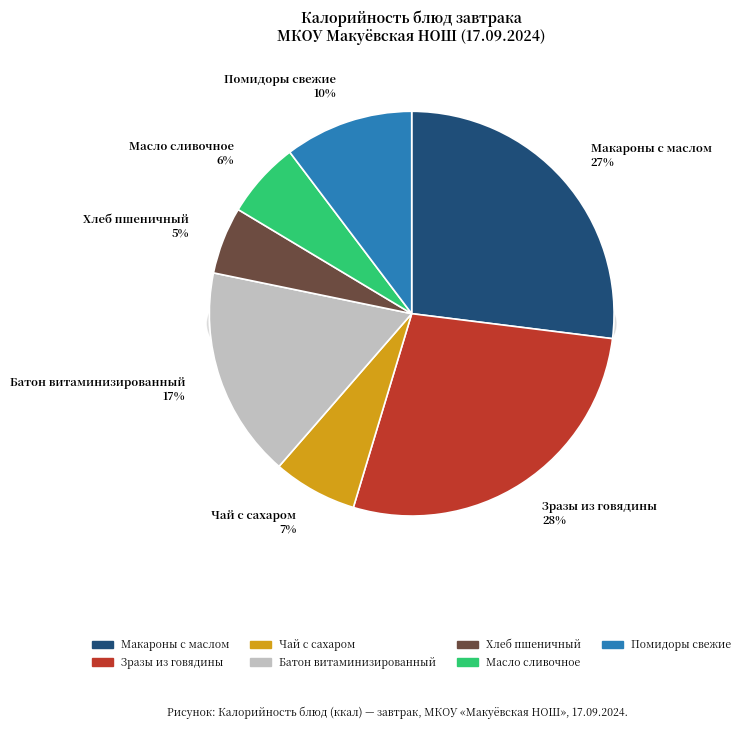

What is the largest slice in the pie chart?

Зразы из говядины